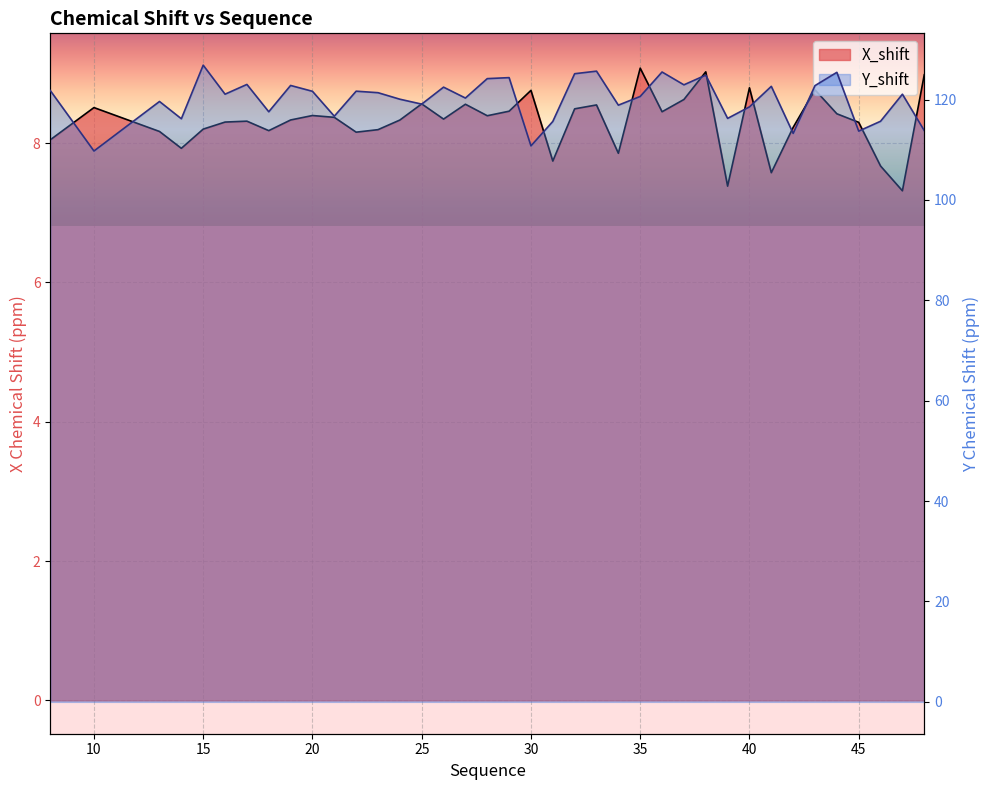

What is the total value across all series at 39?

123.6